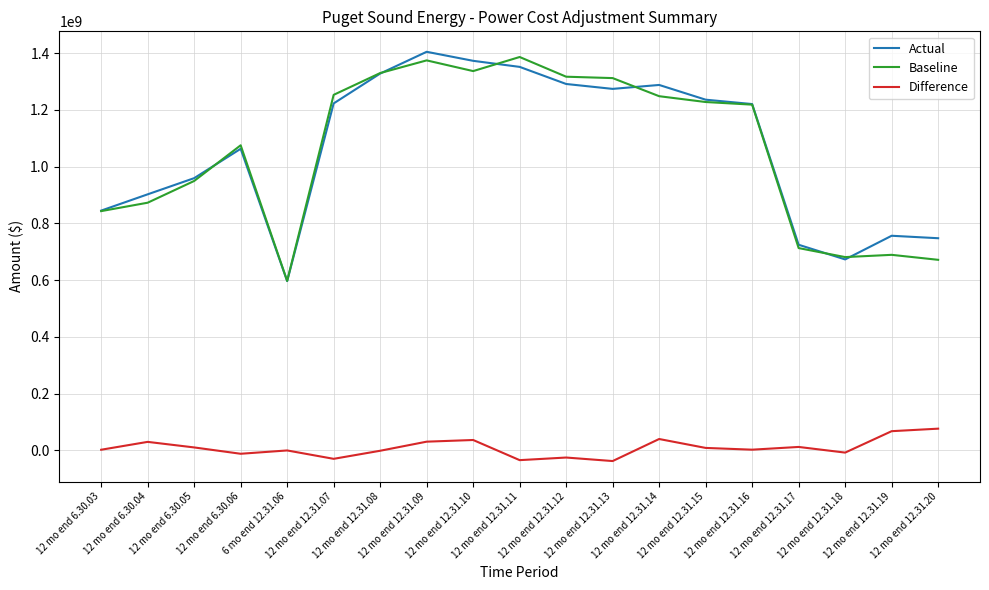

What is the minimum value for Baseline?

597089566.9